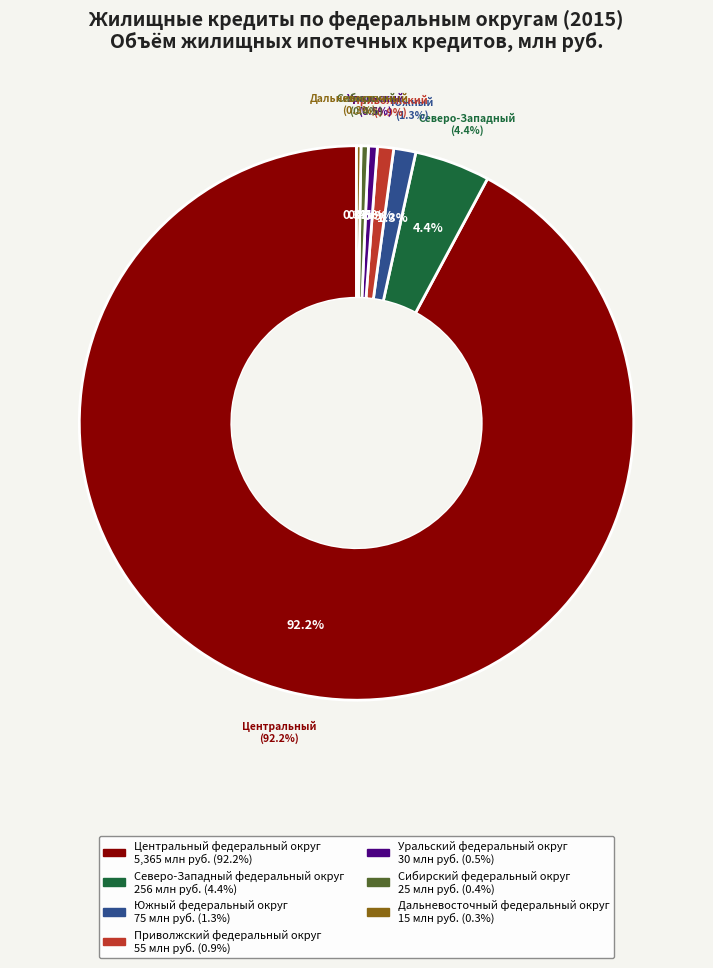

Is it true that Северо-Западный федеральный округ is 17% of the pie?

False